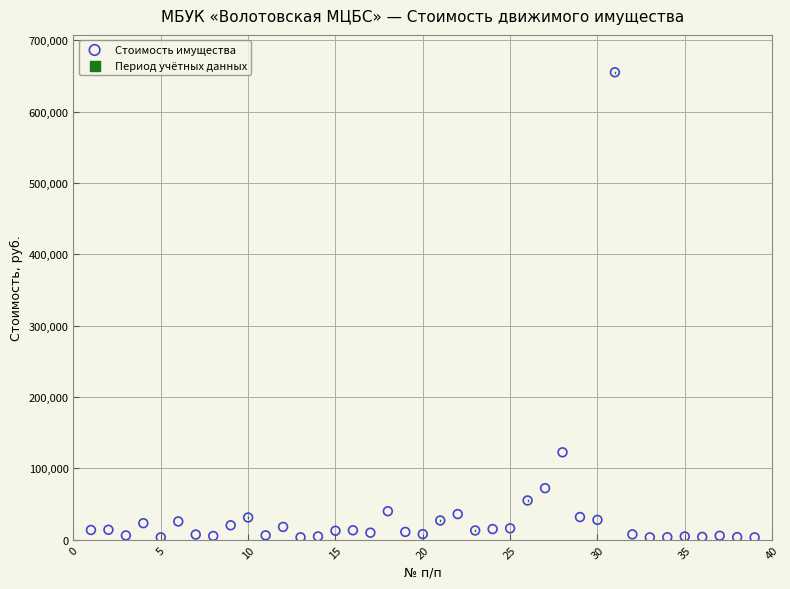

What is the range of X values (max minus min)?

38.0